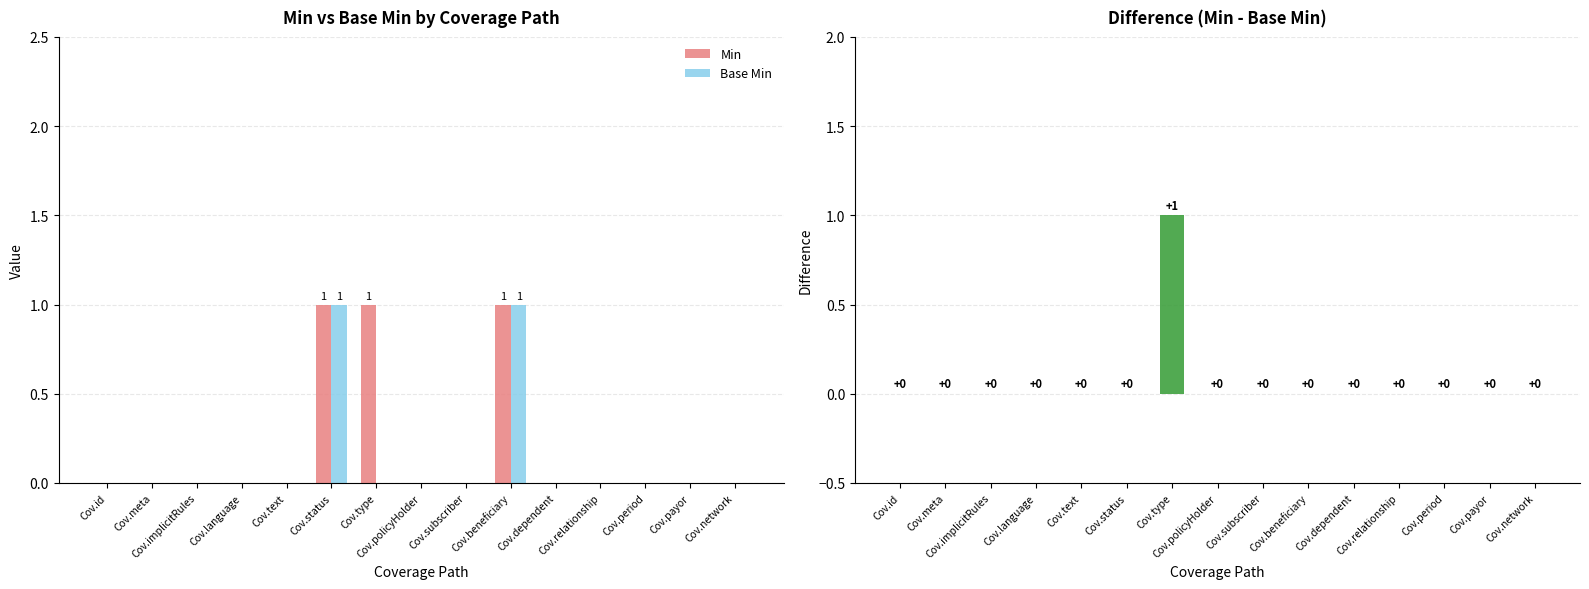

The value of Min at Cov.status is 1. True or false?

True